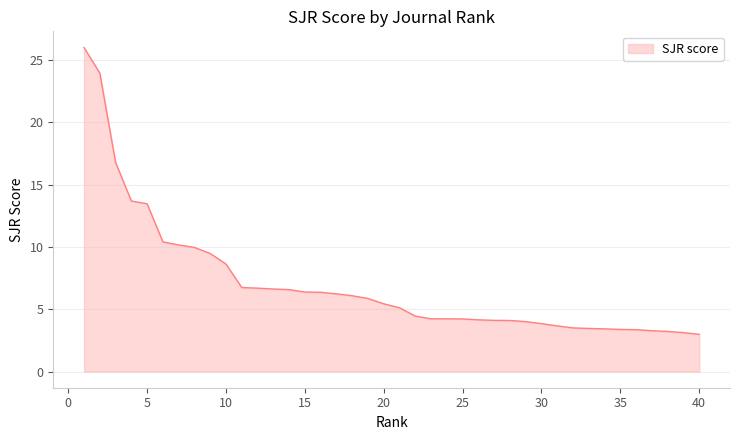

What is the maximum value shown in the chart?

26.0